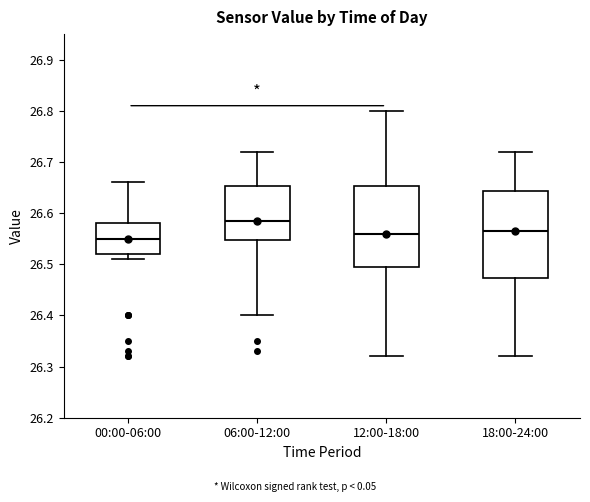

Which box is the tallest, from its lower edge to its upper edge?

18:00-24:00